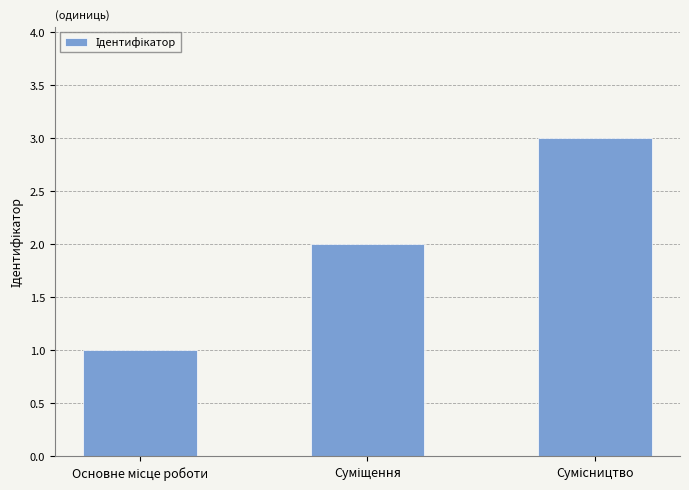

How many values are below 2?

1